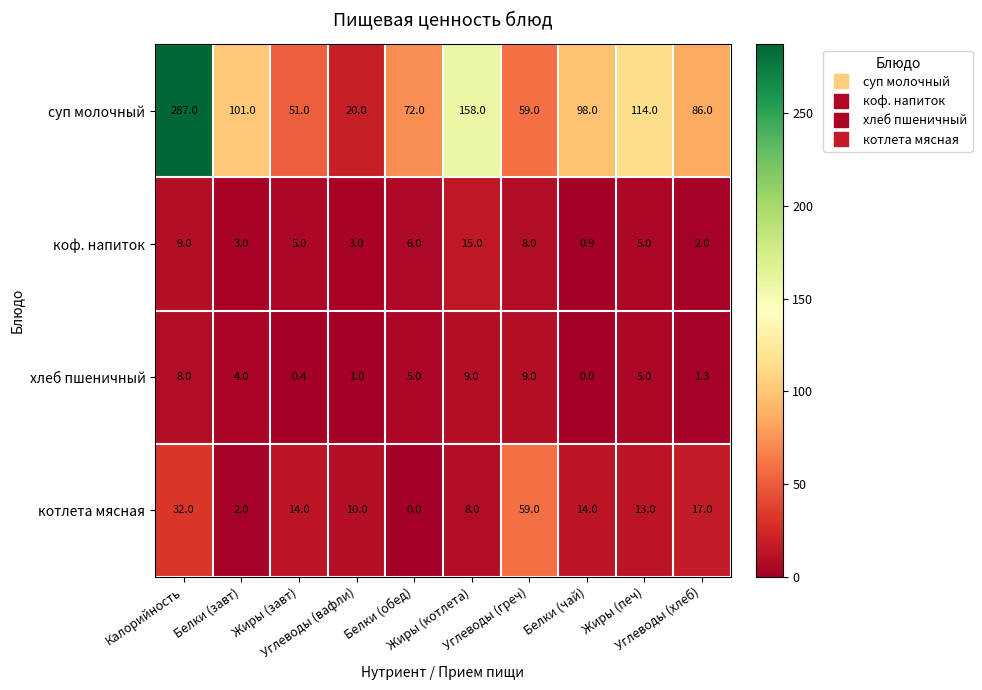

Rank the series by their maximum value, from highest to lowest.

суп молочный, котлета мясная, коф. напиток, хлеб пшеничный